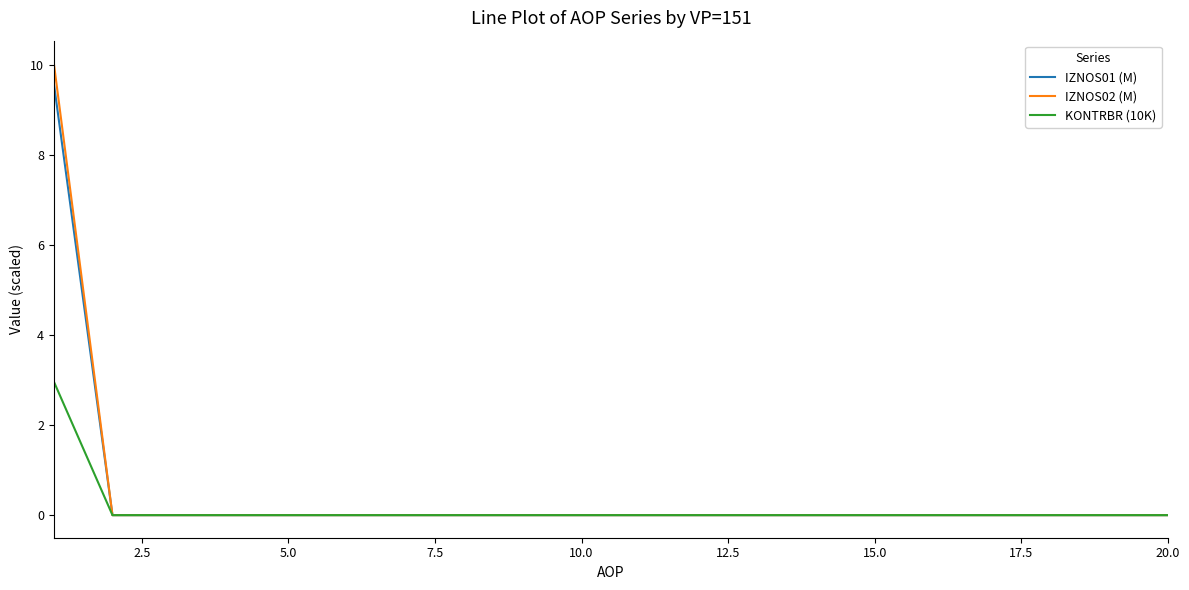

Which series has the largest range (max minus min)?

IZNOS02 (M)